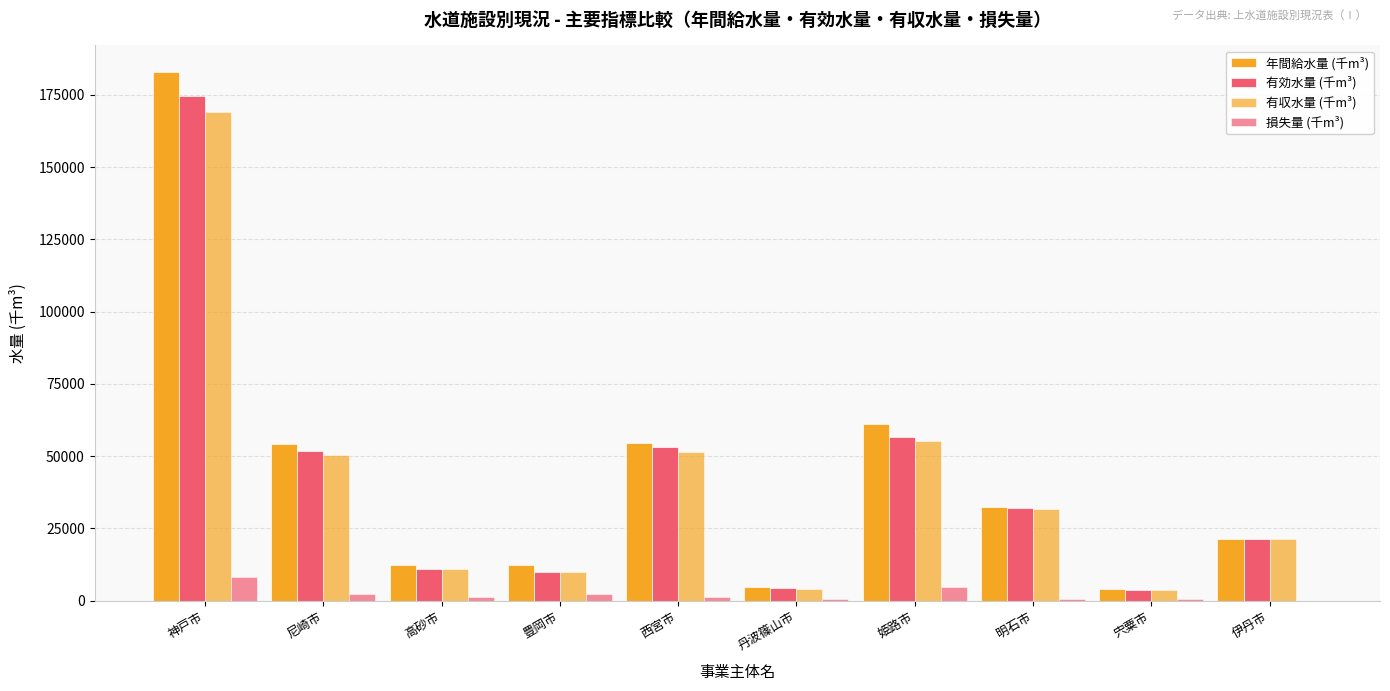

Are the bars grouped side by side (vs. stacked)?

Yes